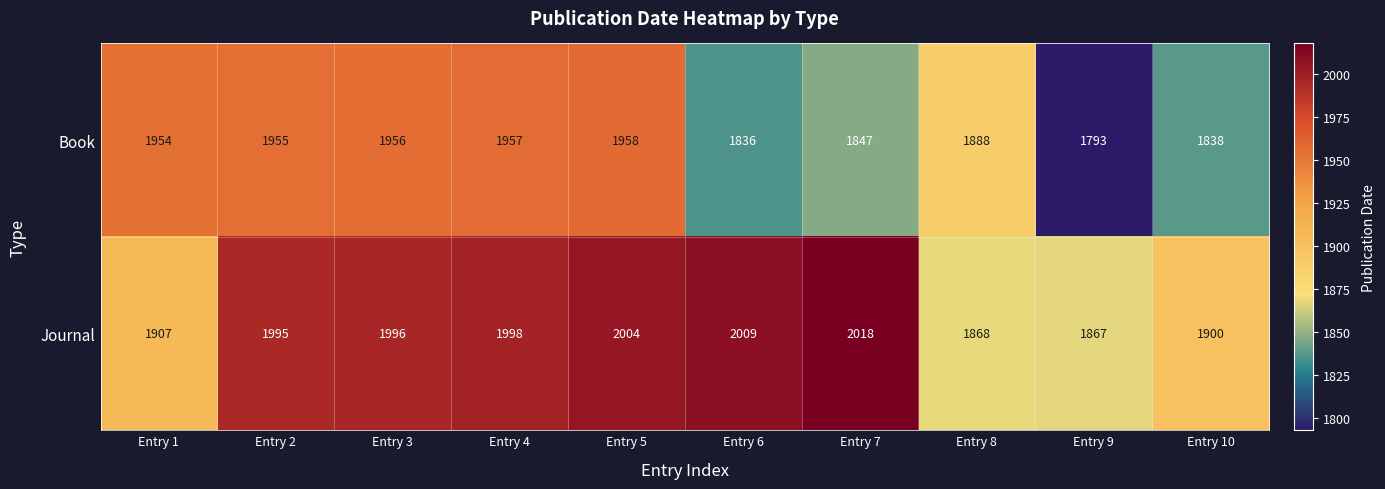

Reading right to left, what are all the values shown in this chart?

Book: Entry 10=1838	Entry 9=1793	Entry 8=1888	Entry 7=1847	Entry 6=1836	Entry 5=1958	Entry 4=1957	Entry 3=1956	Entry 2=1955	Entry 1=1954
Journal: Entry 10=1900	Entry 9=1867	Entry 8=1868	Entry 7=2018	Entry 6=2009	Entry 5=2004	Entry 4=1998	Entry 3=1996	Entry 2=1995	Entry 1=1907